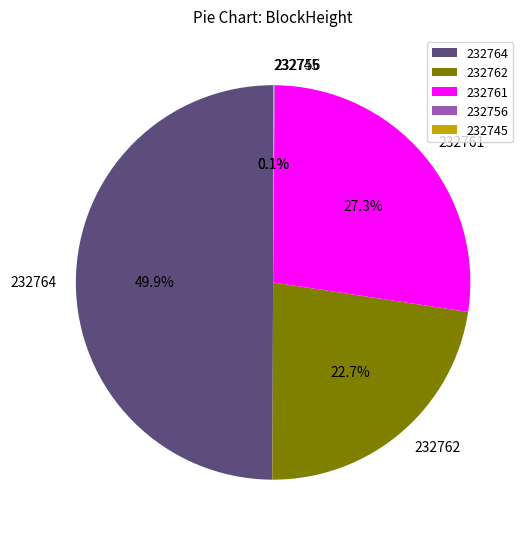

True or false: 232764 accounts for 38% of the total.

False